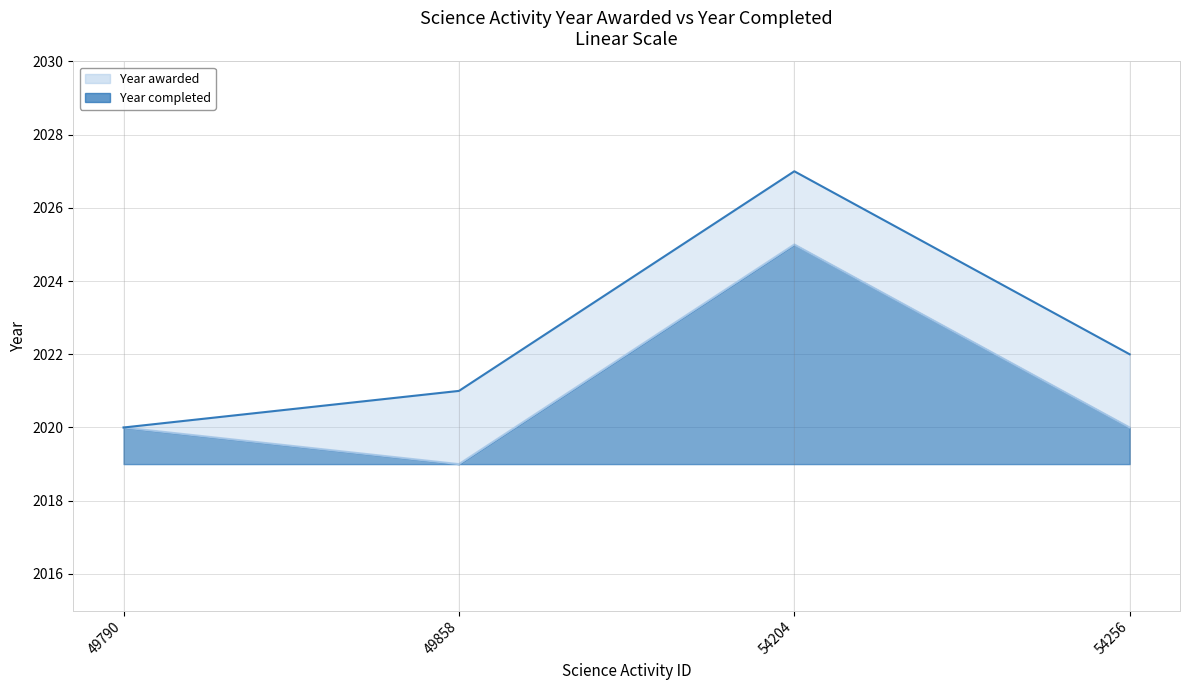

True or false: there are more than 2 points higher than both neighbors.

False